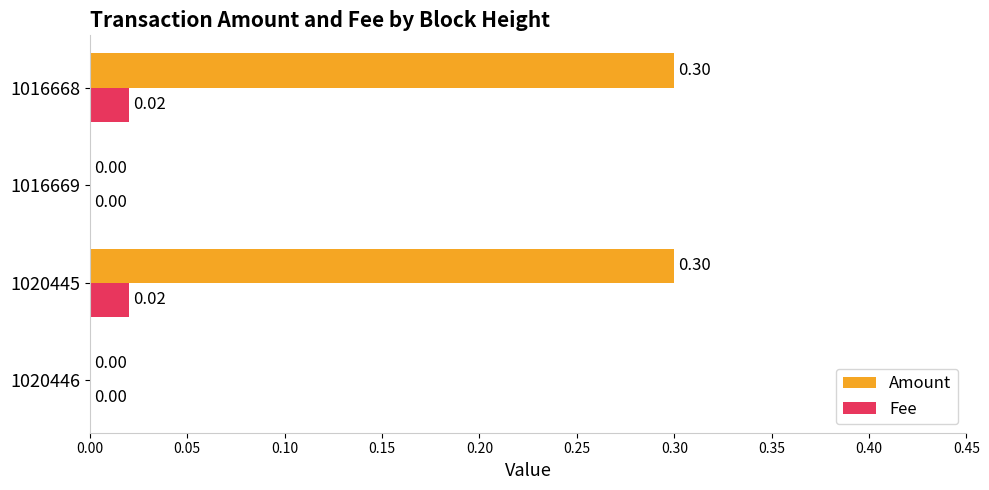

Between 1016669 and 1016668, which series saw the biggest shift?

Amount